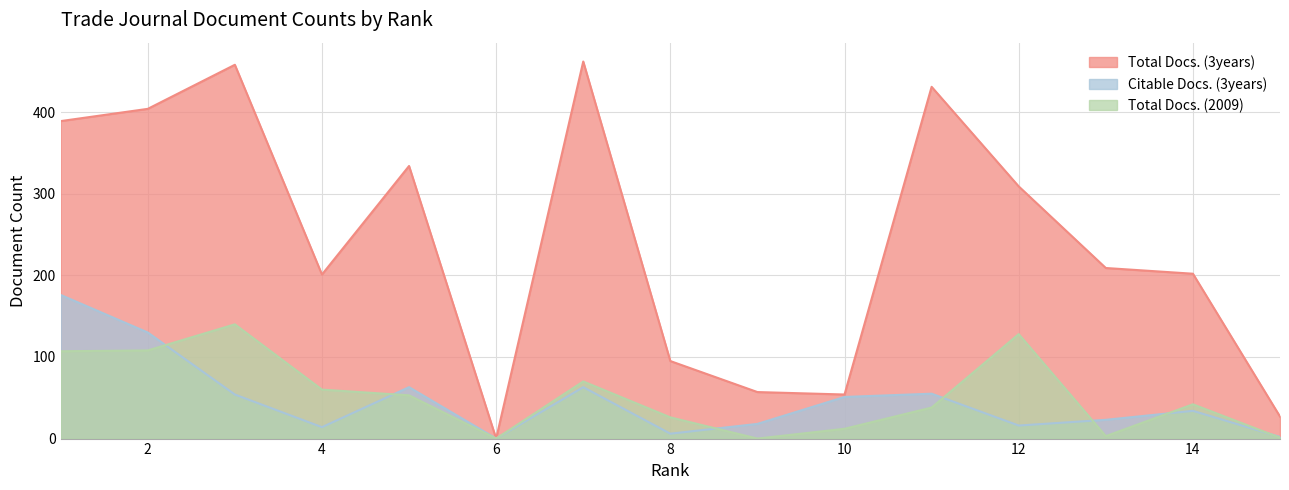

True or false: Total Docs. (3years) and Total Docs. (2009) intersect in this chart.

False